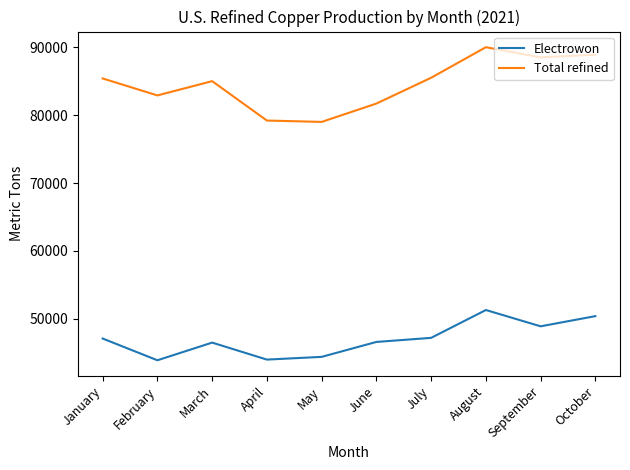

What is the total value across all series at April?

123200